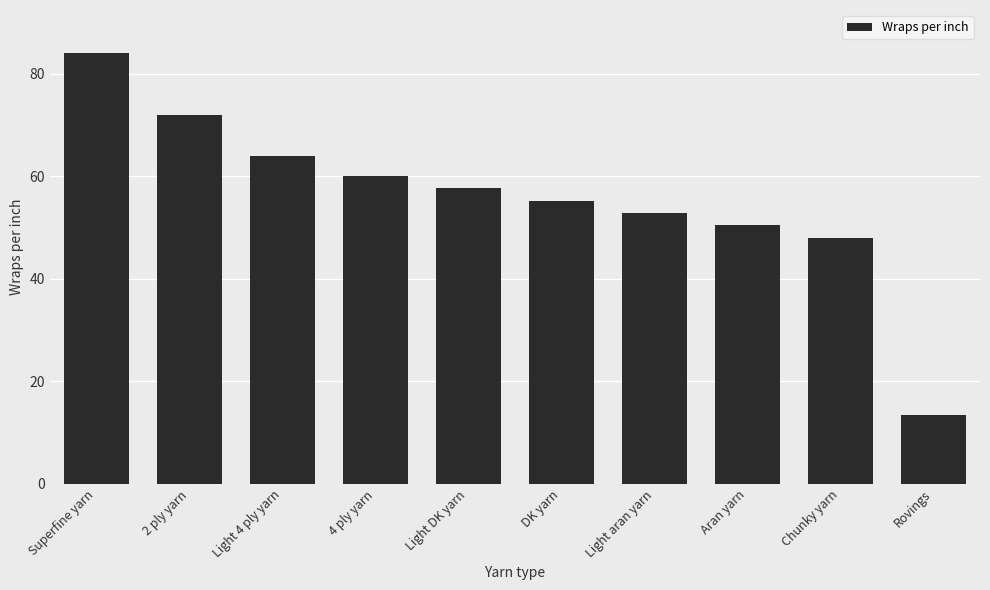

What is the label of the 9th bar from the right?

2 ply yarn